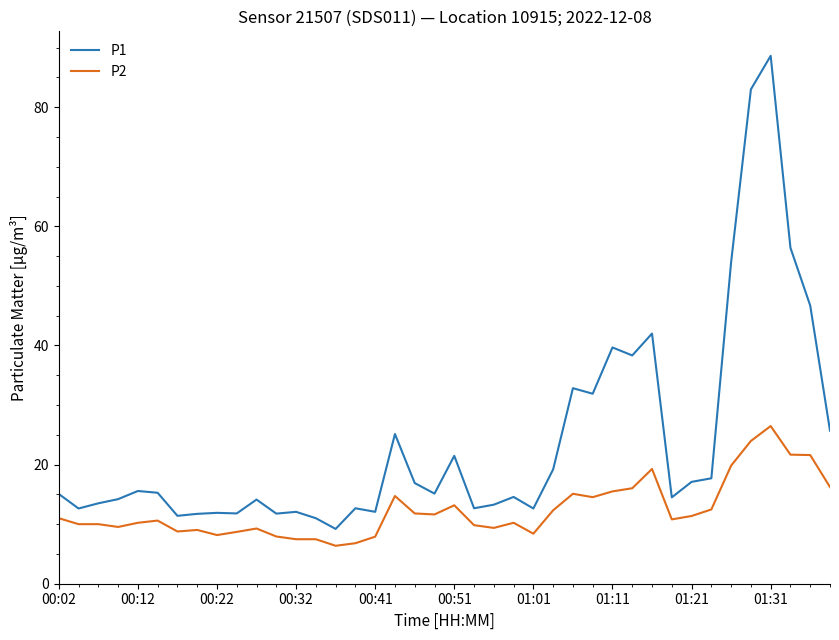

What is the difference between the maximum and minimum values in the P2 series?

20.1